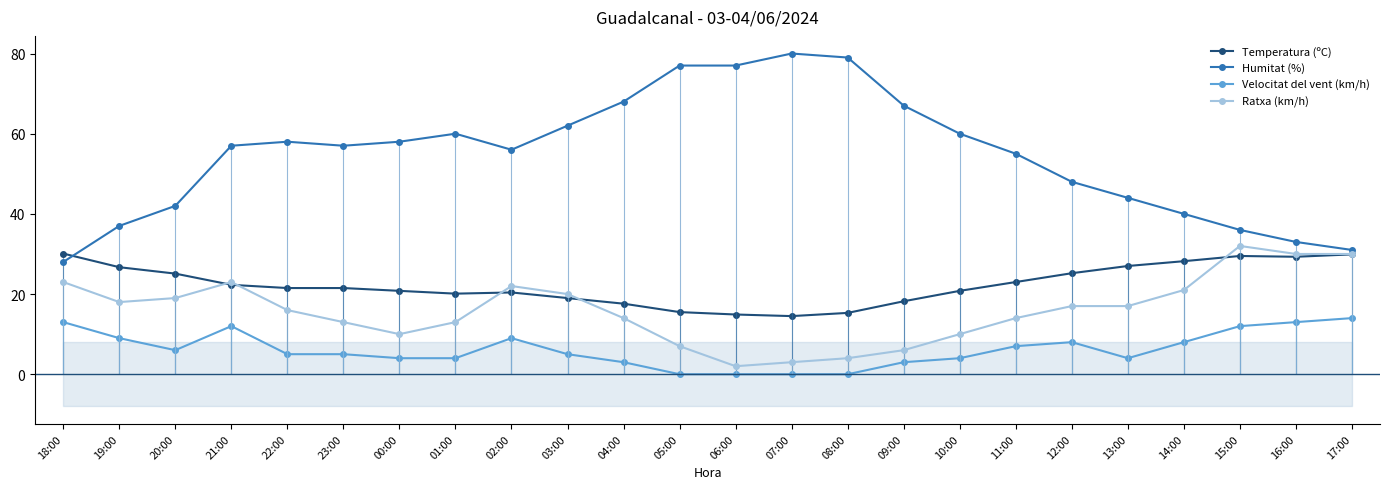

The value of Humitat (%) at 21:00 is 102.5. True or false?

False